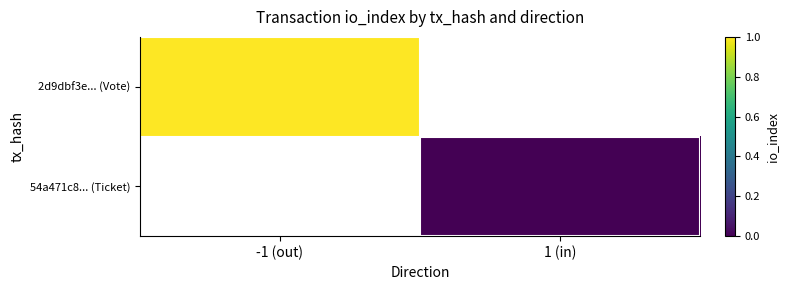

How many series are shown in this chart?

2